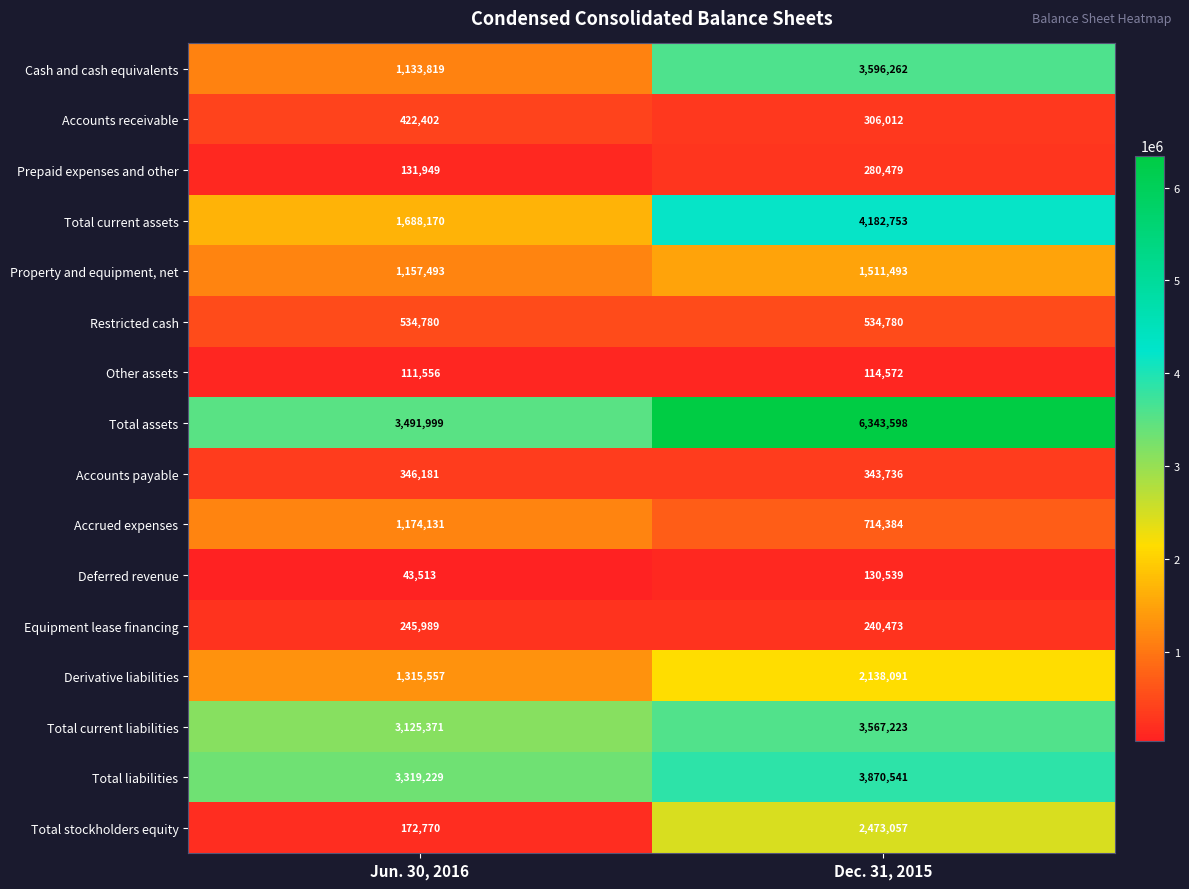

What is the sum of all Other assets values?

226128